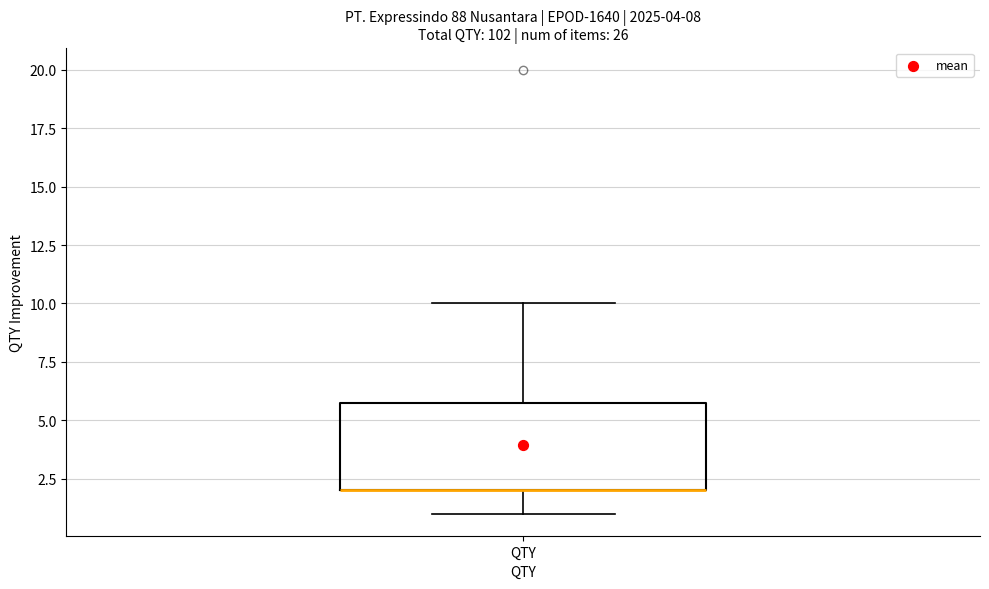

Where does the upper whisker of the box for QTY end on the y-axis? The values are not printed on the chart, so give them approximately, as read against the axis.

10